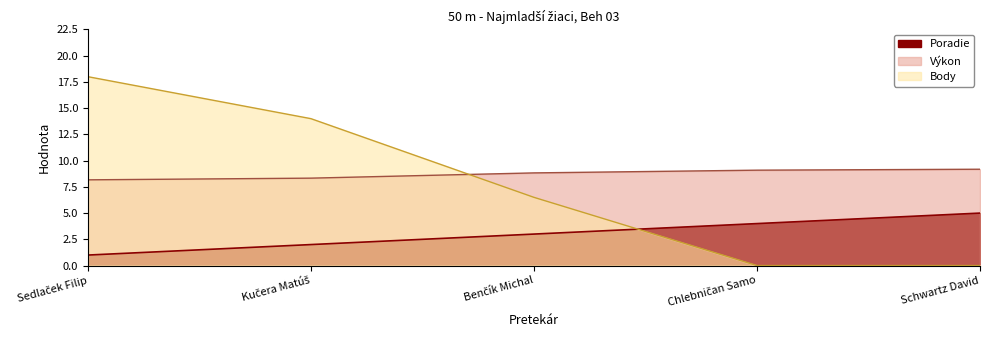

True or false: Poradie and Výkon cross at least once.

False